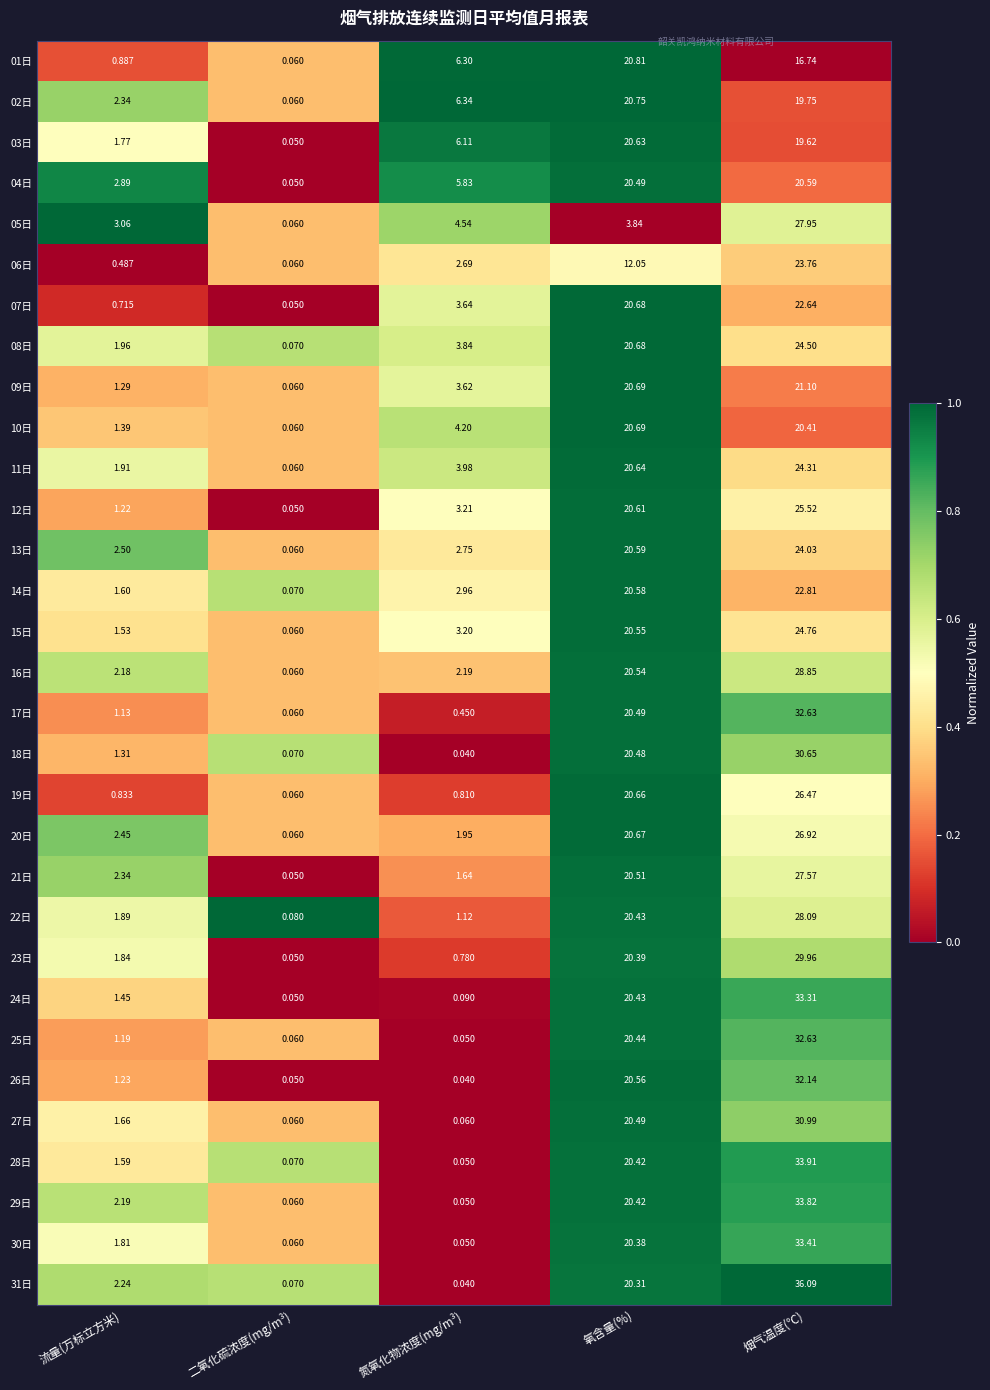

Which category has the highest value across all series?

烟气温度(℃)